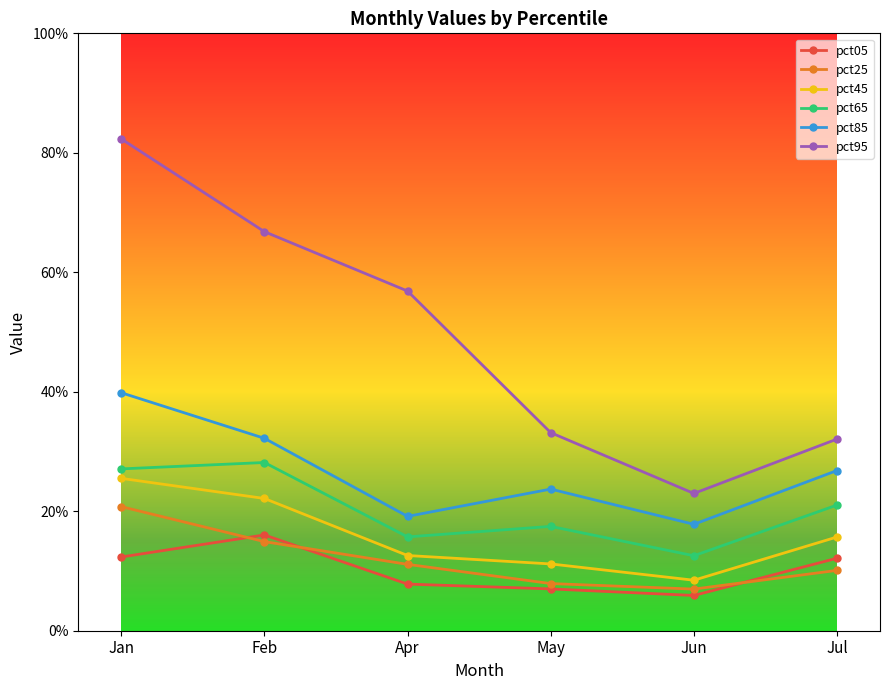

The value of pct05 at Jun is 0.1. True or false?

True